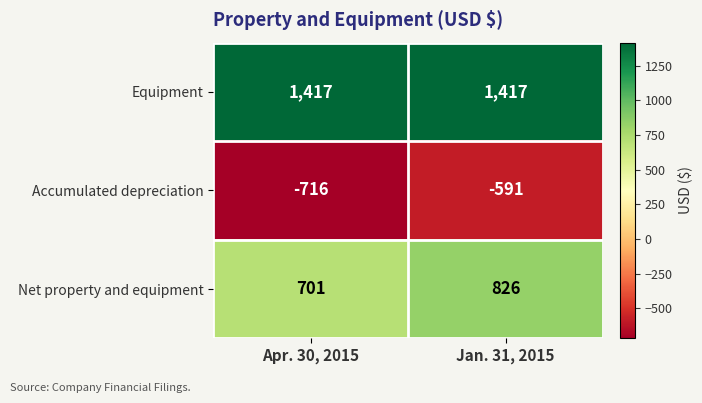

What is the total value across all series at Jan. 31, 2015?

1652